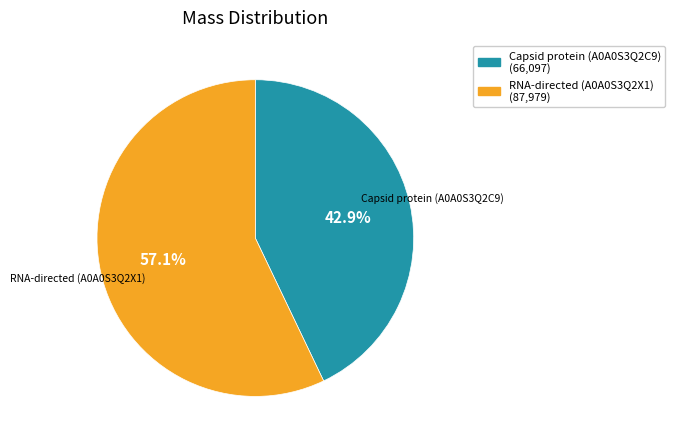

Between Capsid protein (A0A0S3Q2C9) and RNA-directed (A0A0S3Q2X1), which is larger?

RNA-directed (A0A0S3Q2X1)